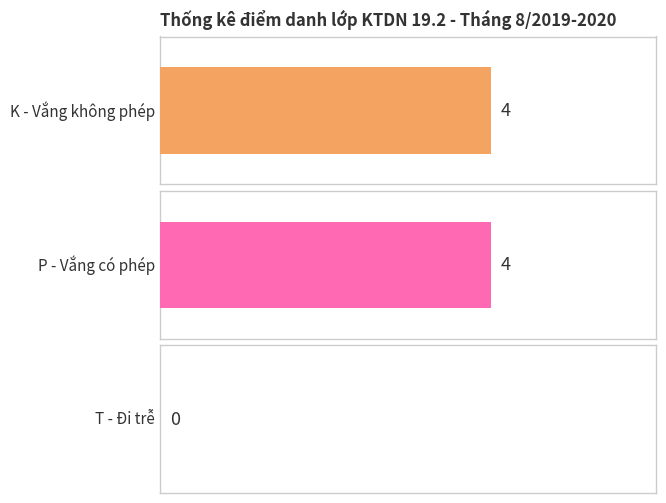

Which series has the largest range (max minus min)?

K